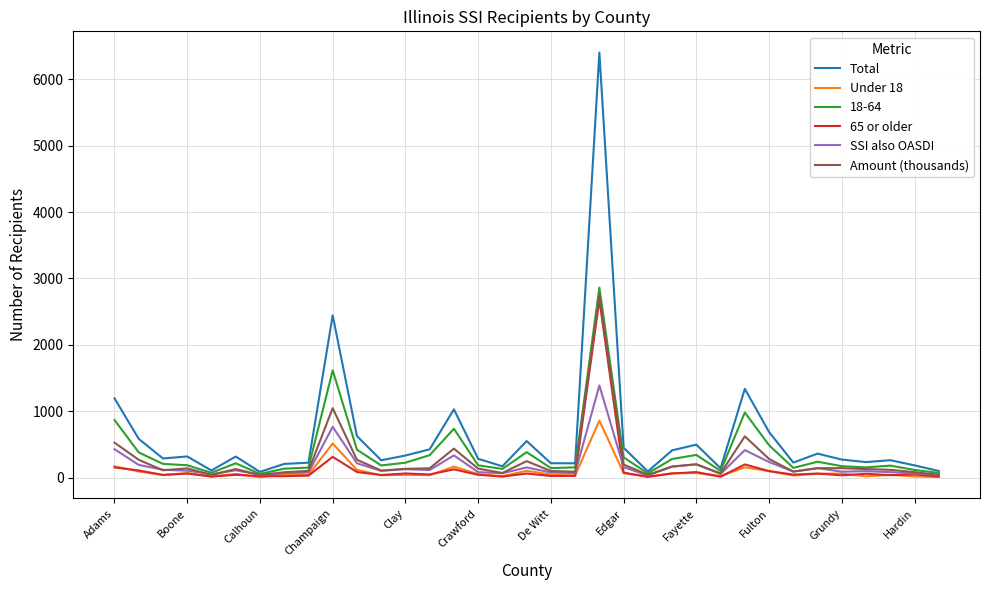

What is the maximum value for SSI also OASDI?

1390